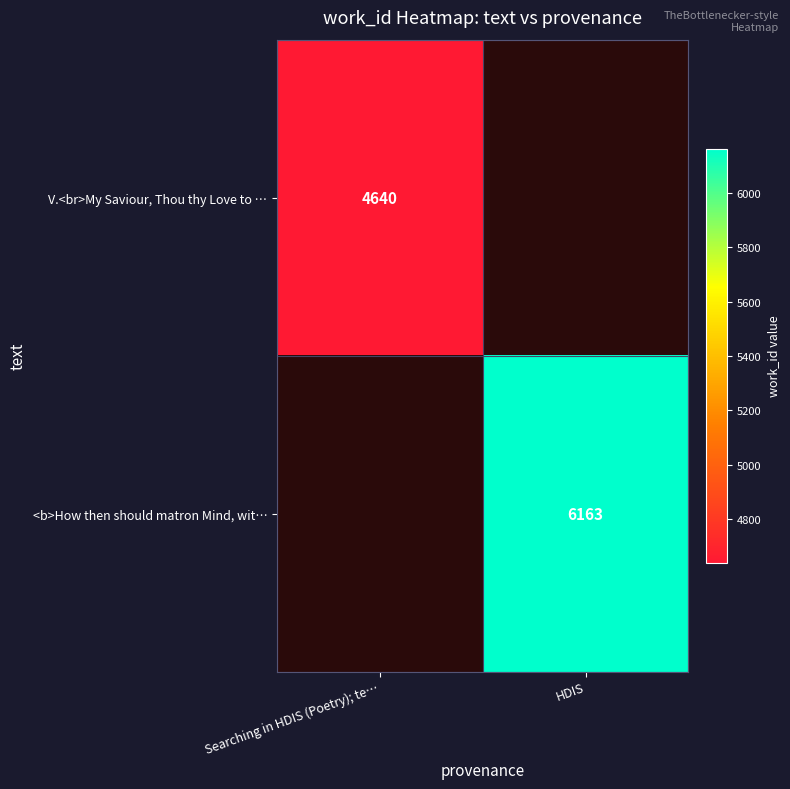

Is it true that <b>How then should matron Mind, wit… equals 6163 at HDIS?

True